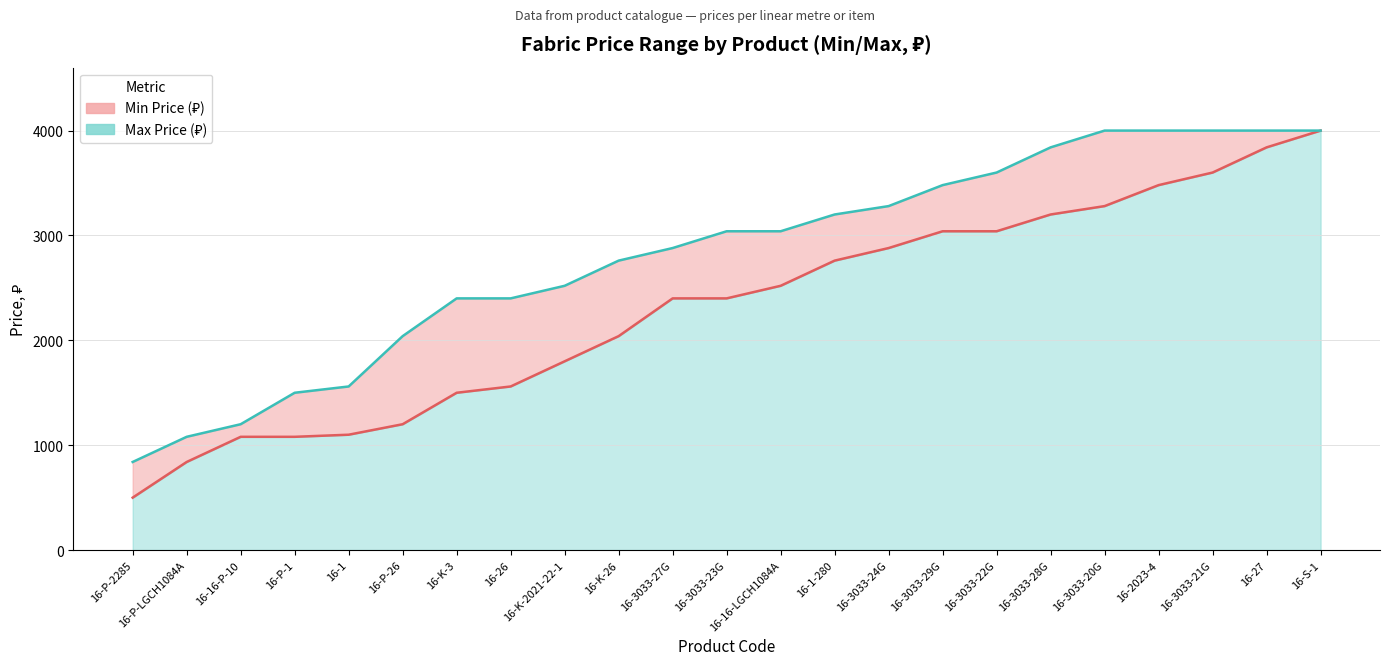

How many series are shown in this chart?

2